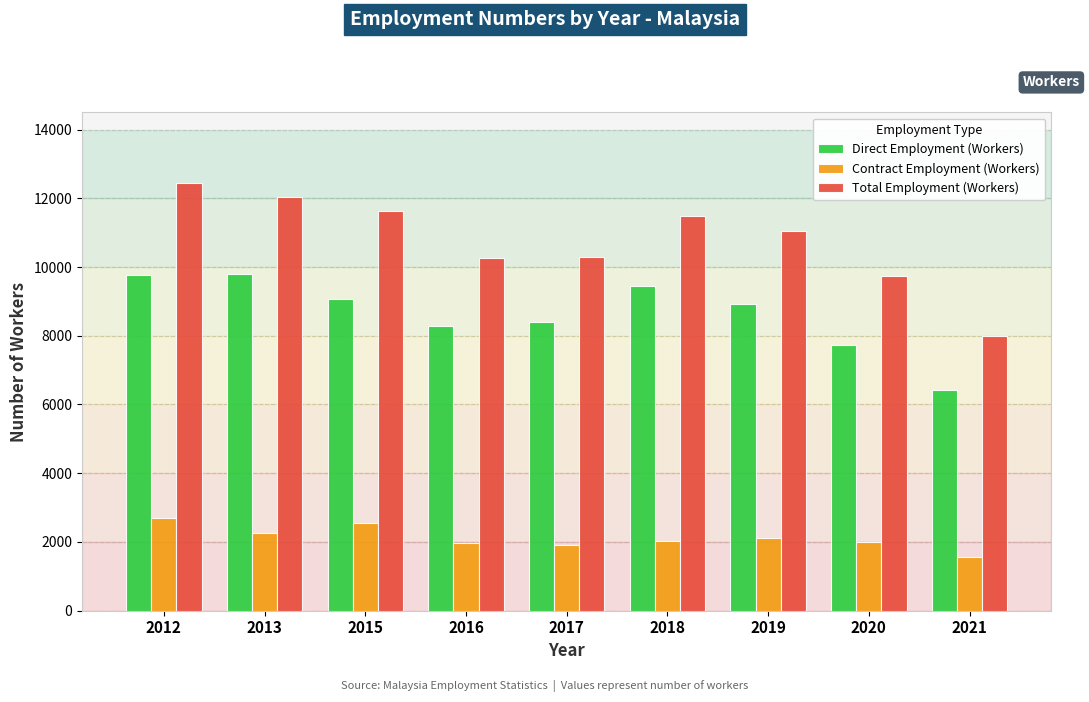

What is the sum of the Direct Employment (Workers) values at 2021 and 2012?

16189